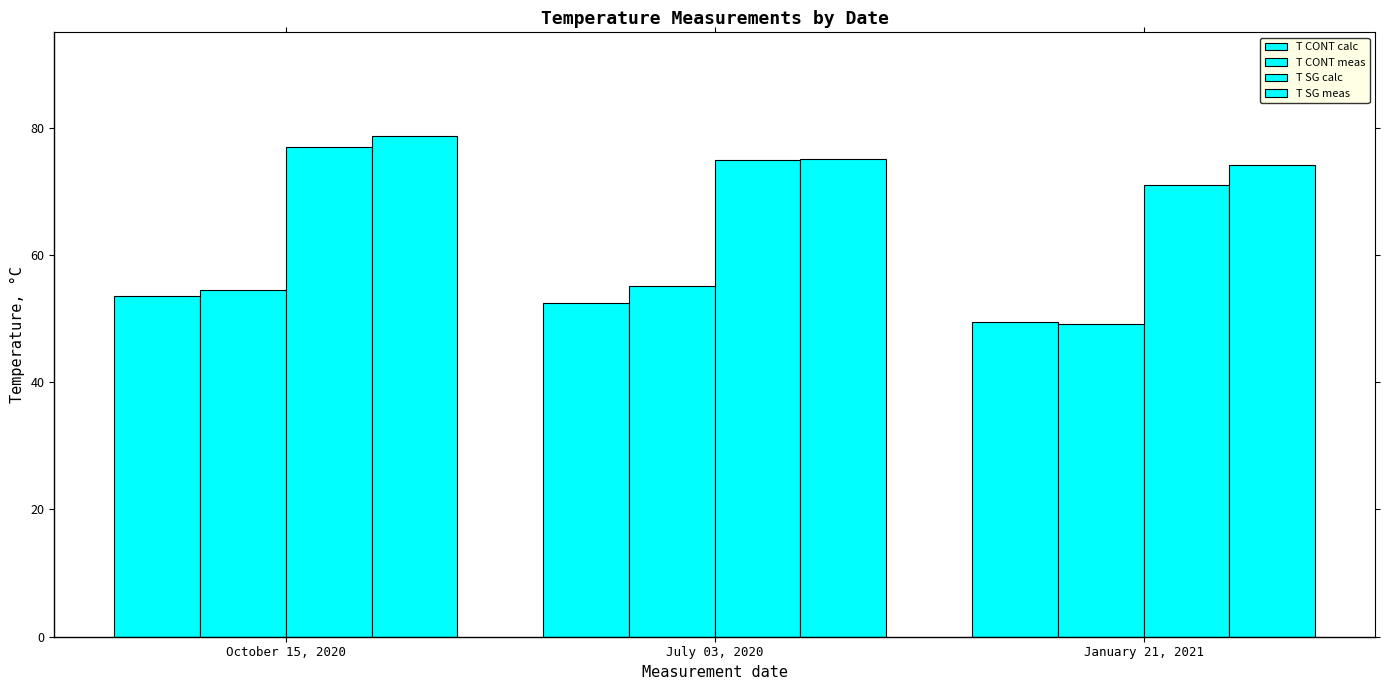

What is the difference between the maximum and minimum values in the T CONT calc series?

4.0